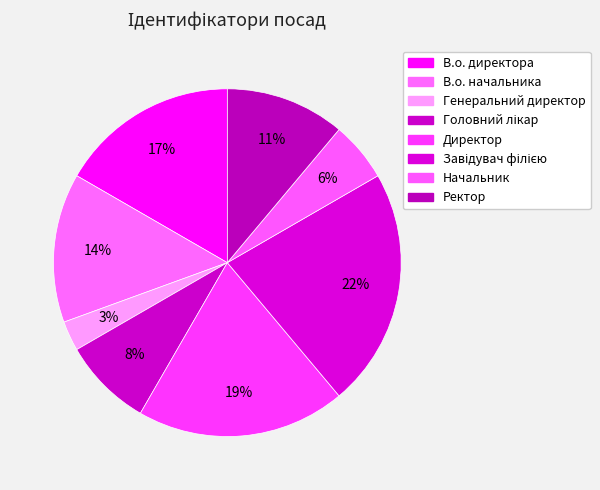

Which slice is the largest?

Завідувач філією